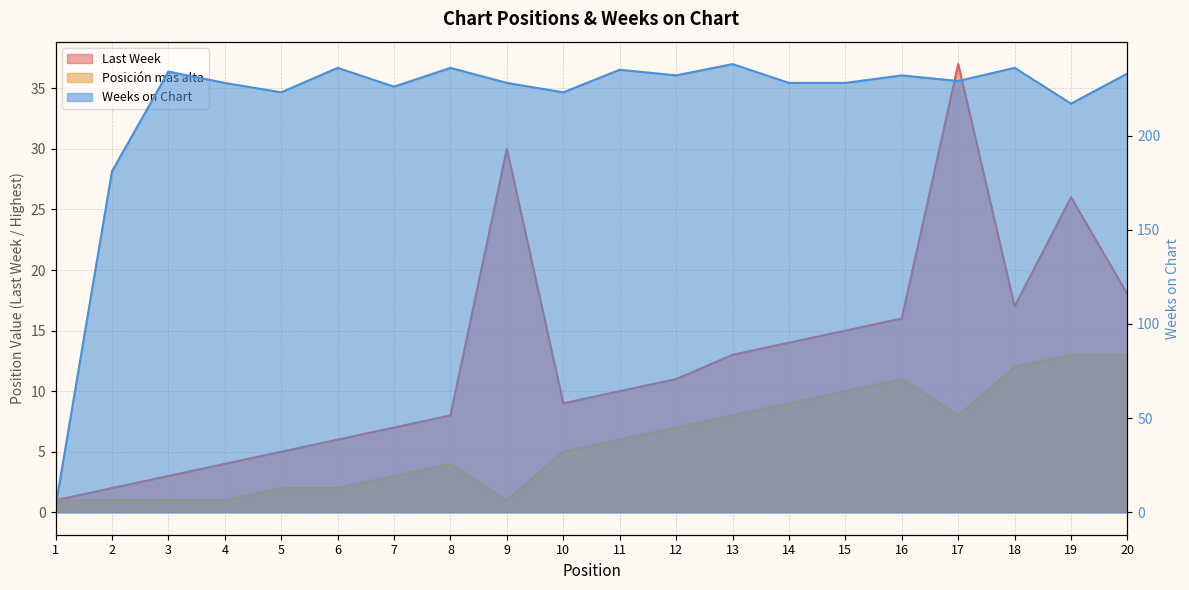

Does the chart display data point markers on the line(s)?

No